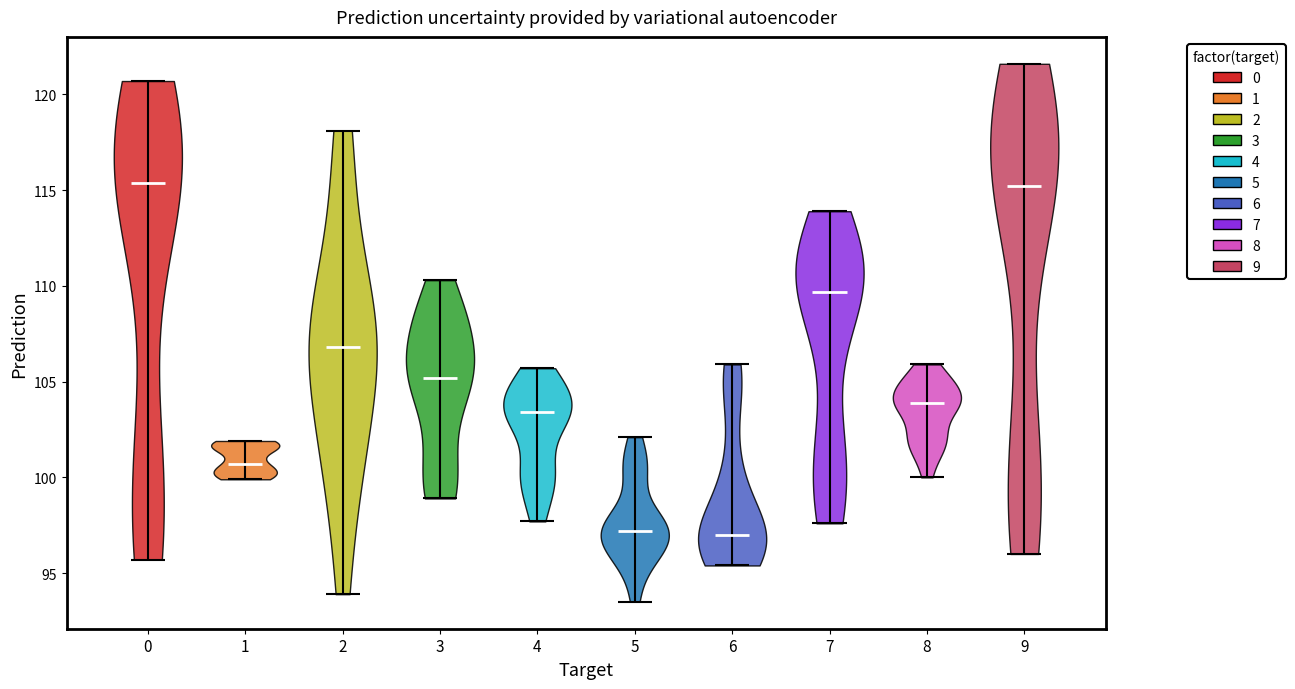

Reading left to right, read every violin against the y-axis: where its median line is, and the lowest and highest points it reaches. The values are not printed on the chart, so give them approximately, as read against the axis.

0: median line 115.5, lowest point 95.5, highest point 120.5
1: median line 100.5, lowest point 100.0, highest point 102.0
2: median line 107.0, lowest point 94.0, highest point 118.0
3: median line 105.0, lowest point 99.0, highest point 110.5
4: median line 103.5, lowest point 97.5, highest point 105.5
5: median line 97.0, lowest point 93.5, highest point 102.0
6: median line 97.0, lowest point 95.5, highest point 106.0
7: median line 109.5, lowest point 97.5, highest point 114.0
8: median line 104.0, lowest point 100.0, highest point 106.0
9: median line 115.0, lowest point 96.0, highest point 121.5